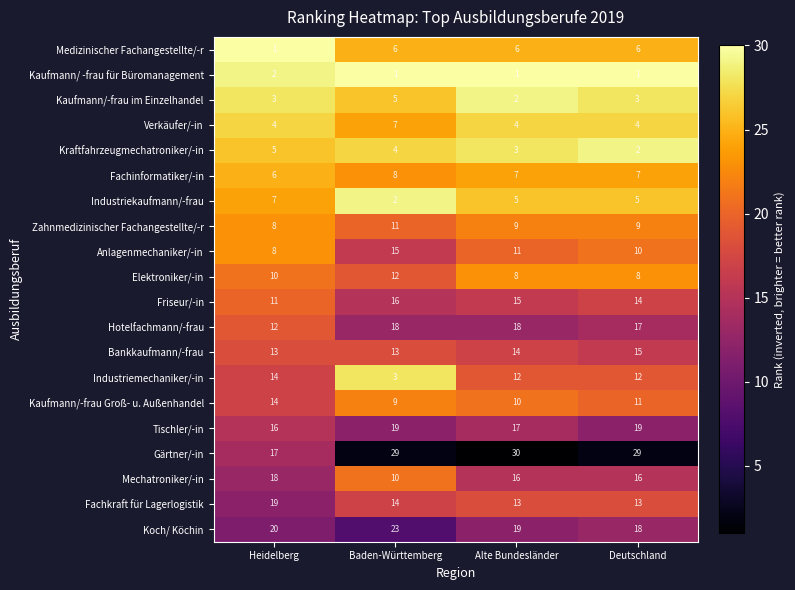

Is it true that Friseur/-in equals 25 at Deutschland?

False